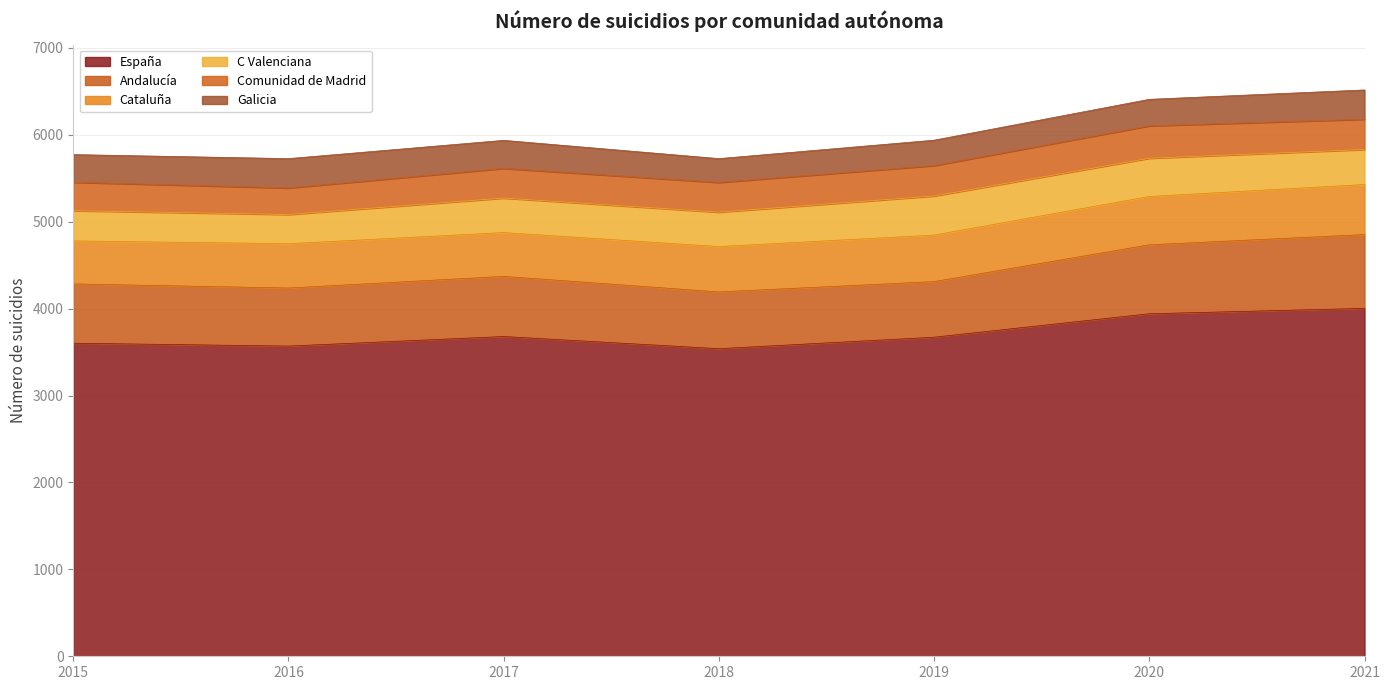

Where does the España series first go above 3671?

2017